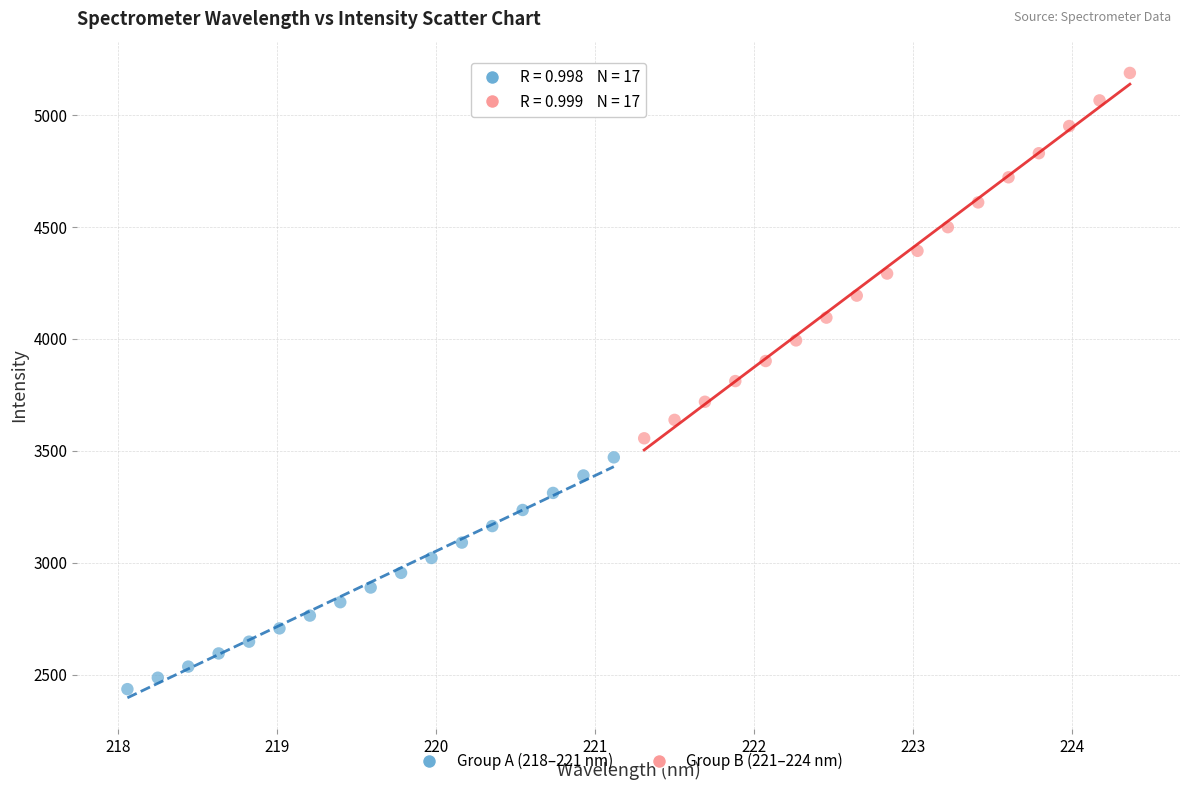

Which series reaches the minimum Y coordinate?

Group A (218–221 nm)